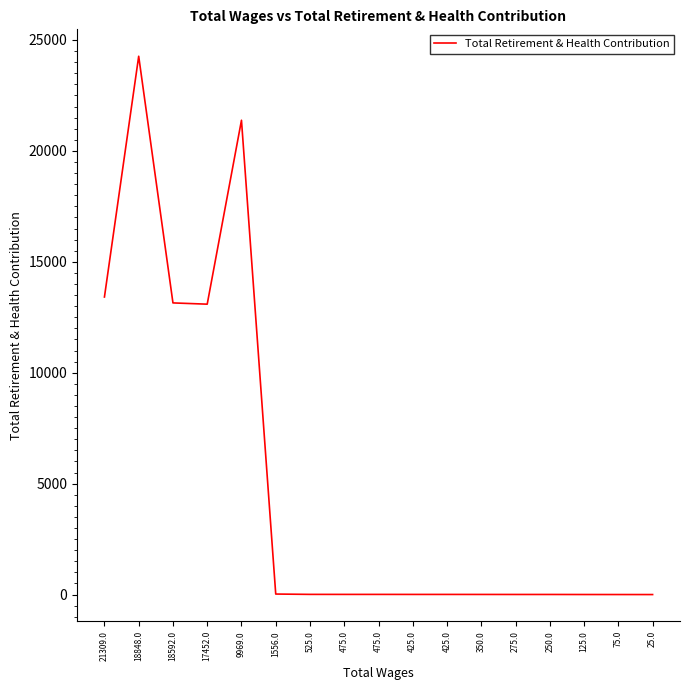

How many series are shown in this chart?

1